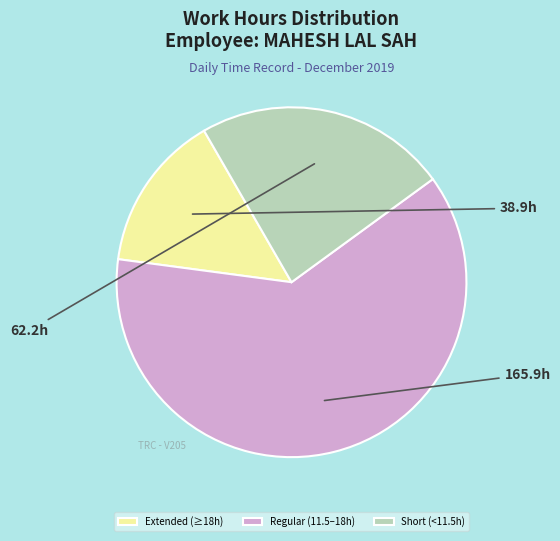

Which slice is the largest?

Regular (11.5–18h)